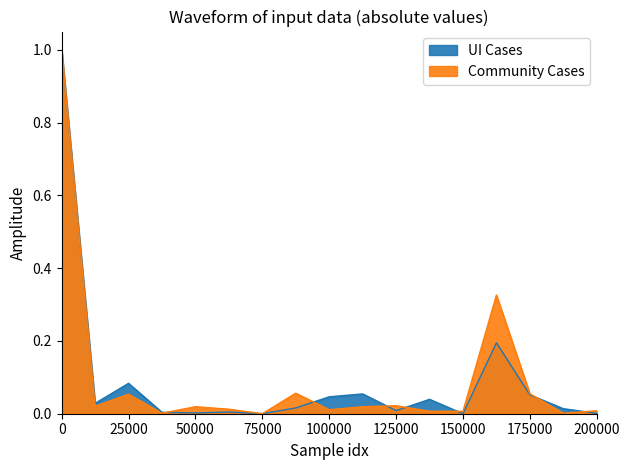

True or false: UI Cases and Community Cases cross at least once.

True